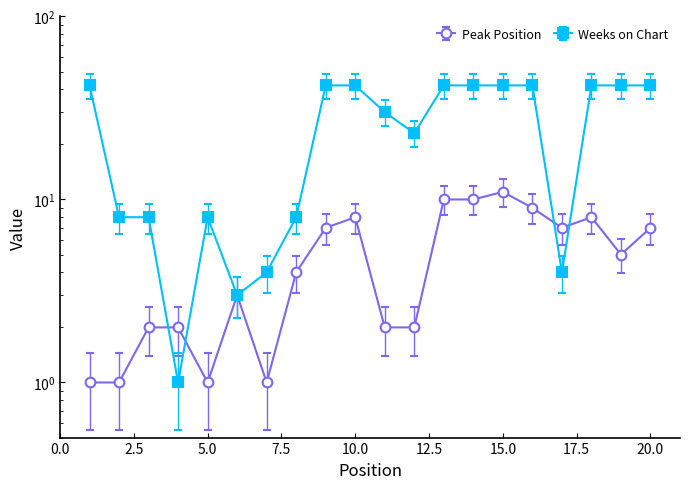

How many interior local valleys does the Peak Position series have?

4